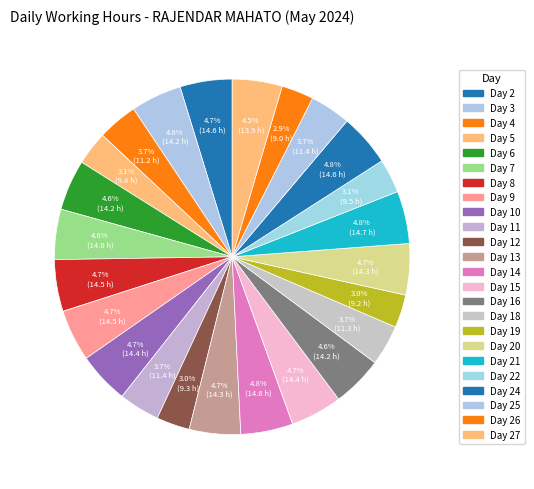

How many segments does this pie chart have?

24